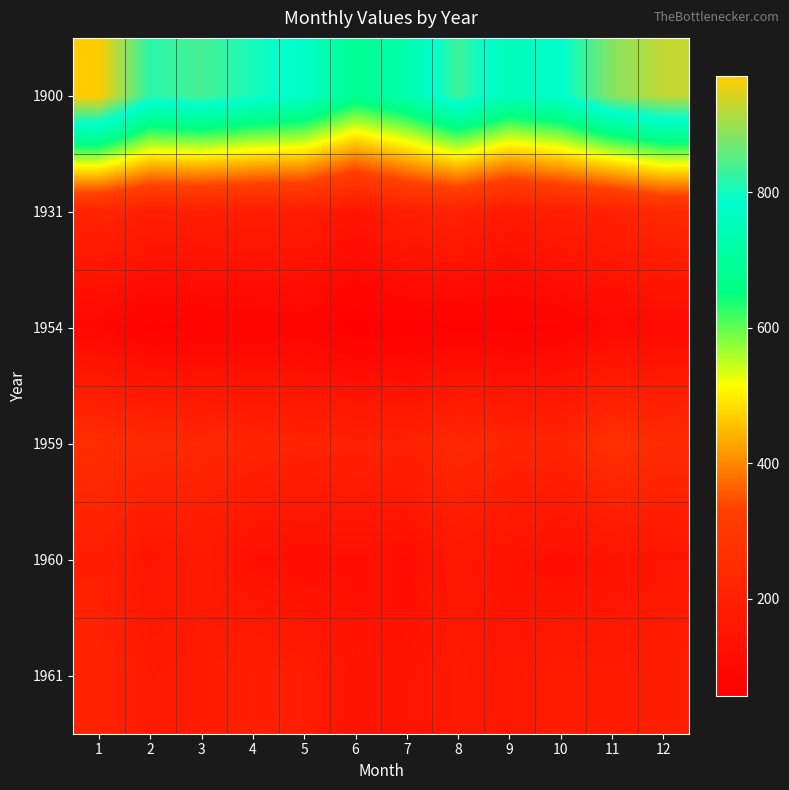

Rank the series by their maximum value, from lowest to highest.

1954, 1960, 1961, 1931, 1959, 1900